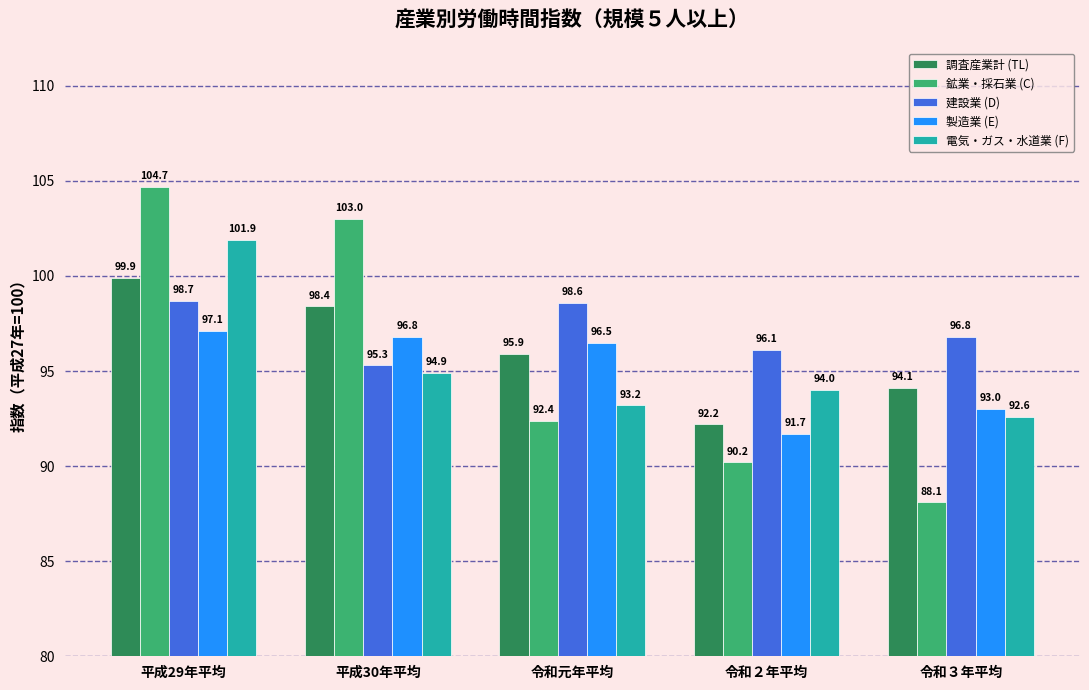

How many groups of bars are there?

5